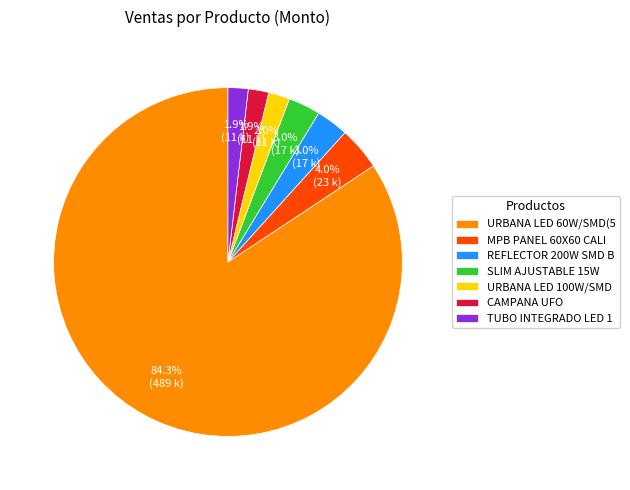

What is the largest slice in the pie chart?

URBANA LED 60W/SMD(5